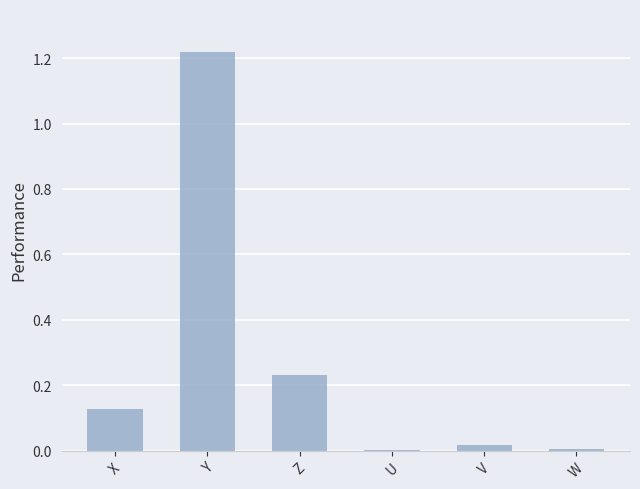

At which category does the chart reach its peak across all series?

Y